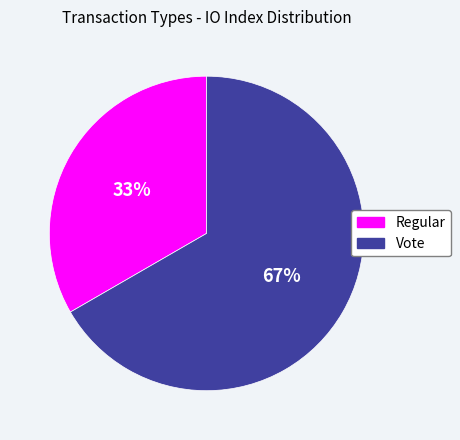

What percentage is the Regular slice, to the nearest percent?

33%